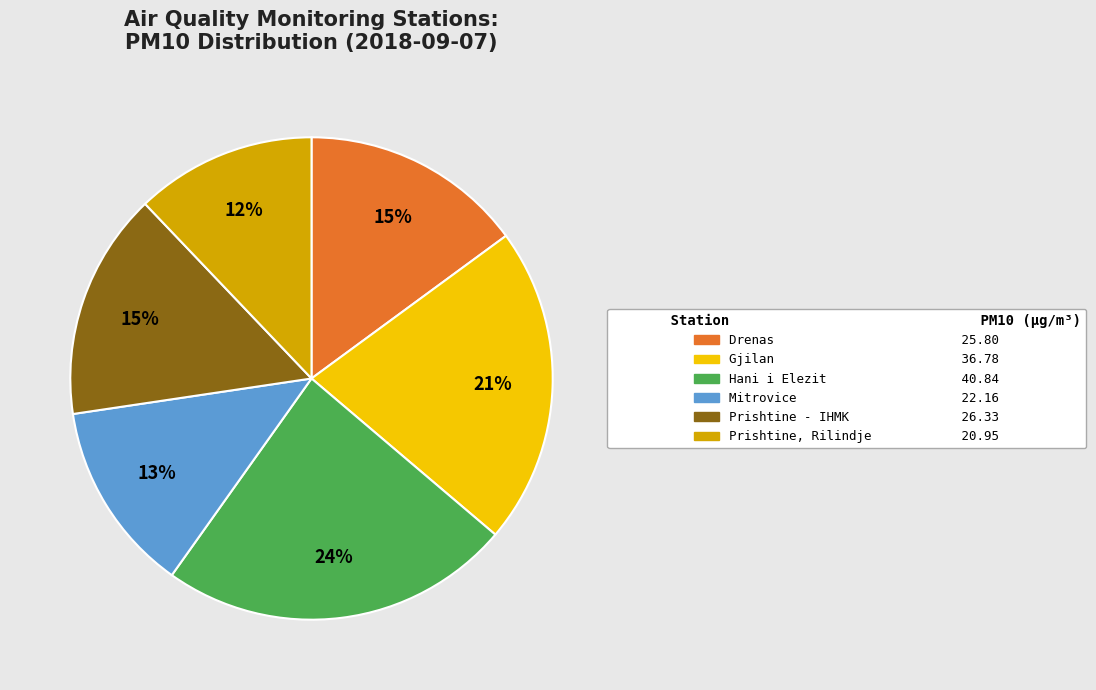

Is there a majority slice in this chart?

No